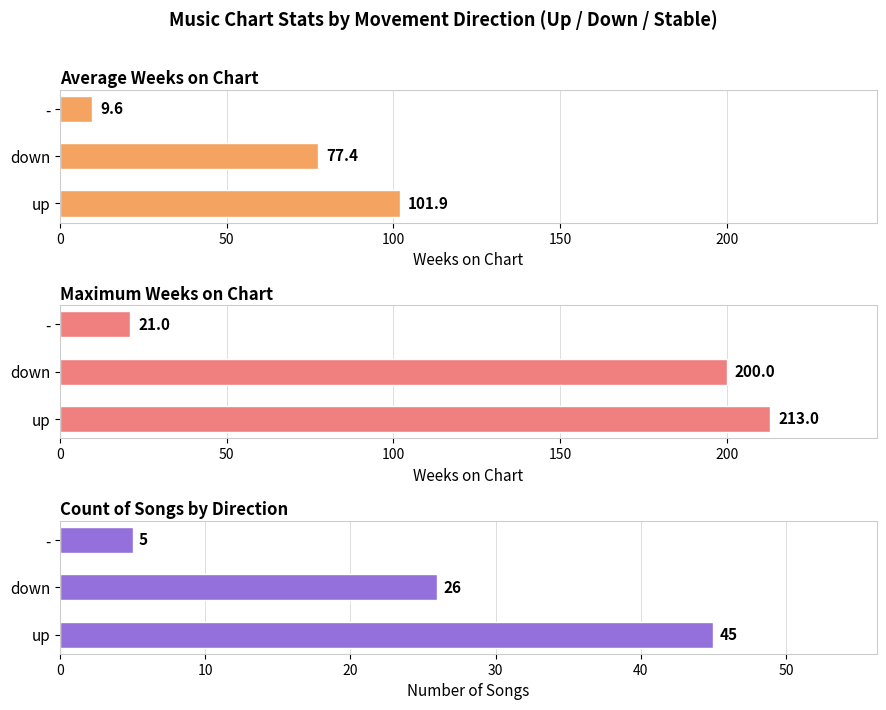

Reading left to right, list all the values displayed in this chart.

Average Weeks on Chart: 101.9	77.4	9.6
Maximum Weeks on Chart: 213.0	200.0	21.0
Count of Songs: 45.0	26.0	5.0